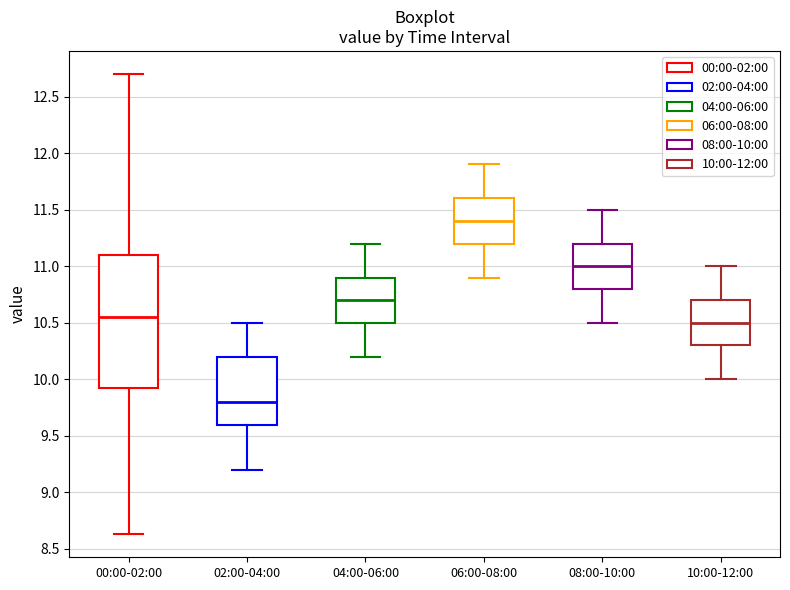

Where does the median line of the box for 04:00-06:00 sit on the y-axis? The values are not printed on the chart, so give them approximately, as read against the axis.

10.70